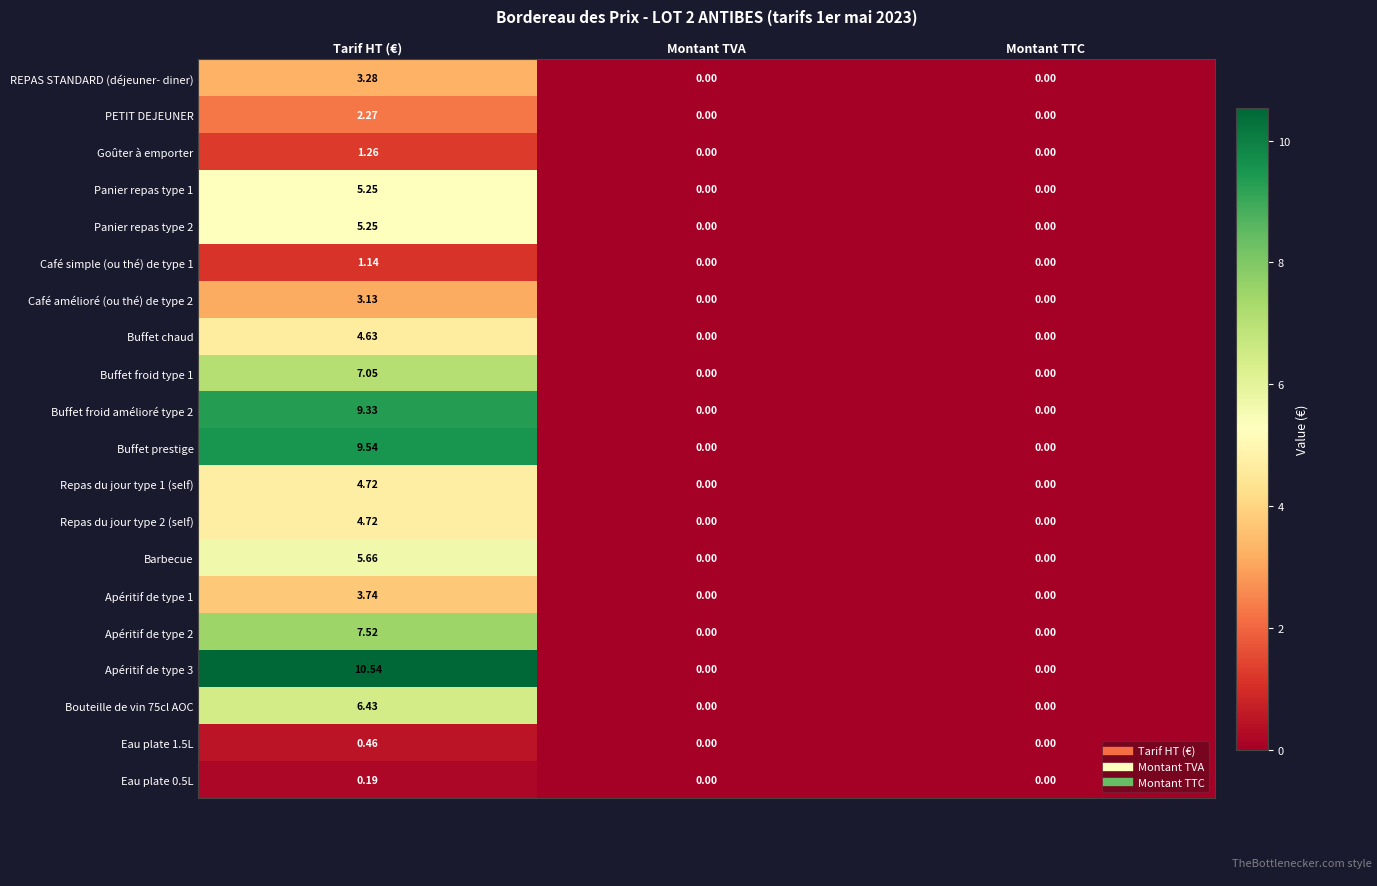

Which label corresponds to the largest value in the chart?

Tarif HT (€)